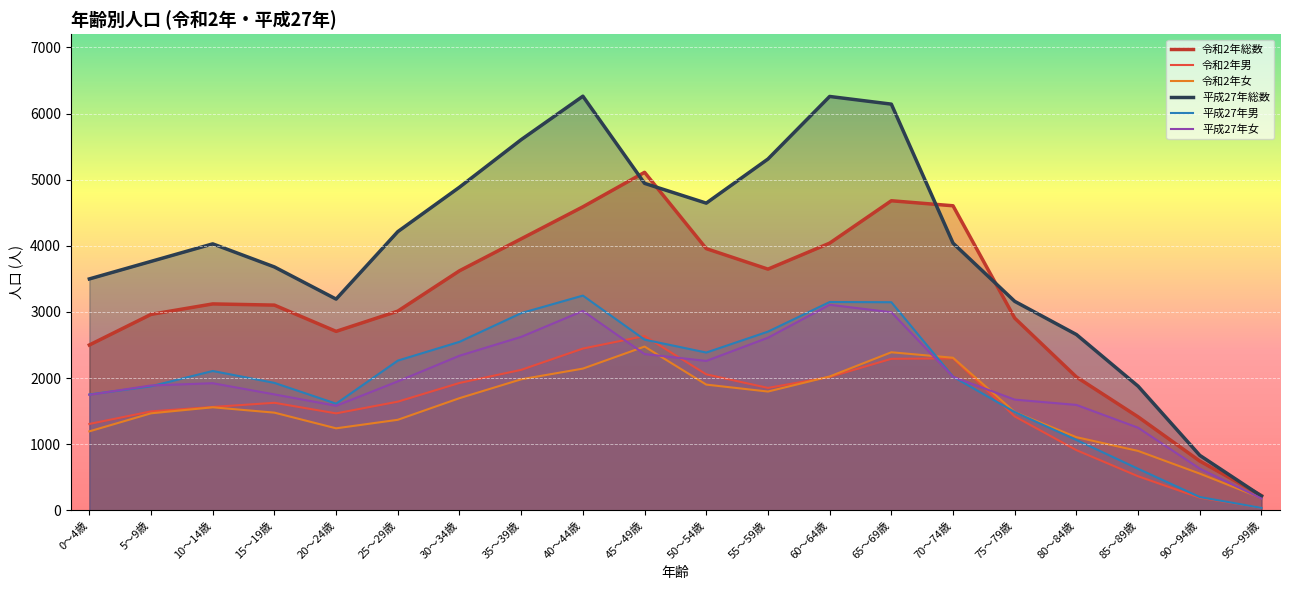

At 70～74歳, list the series in order from largest to smallest.

令和2年総数, 平成27年総数, 令和2年女, 令和2年男, 平成27年男, 平成27年女